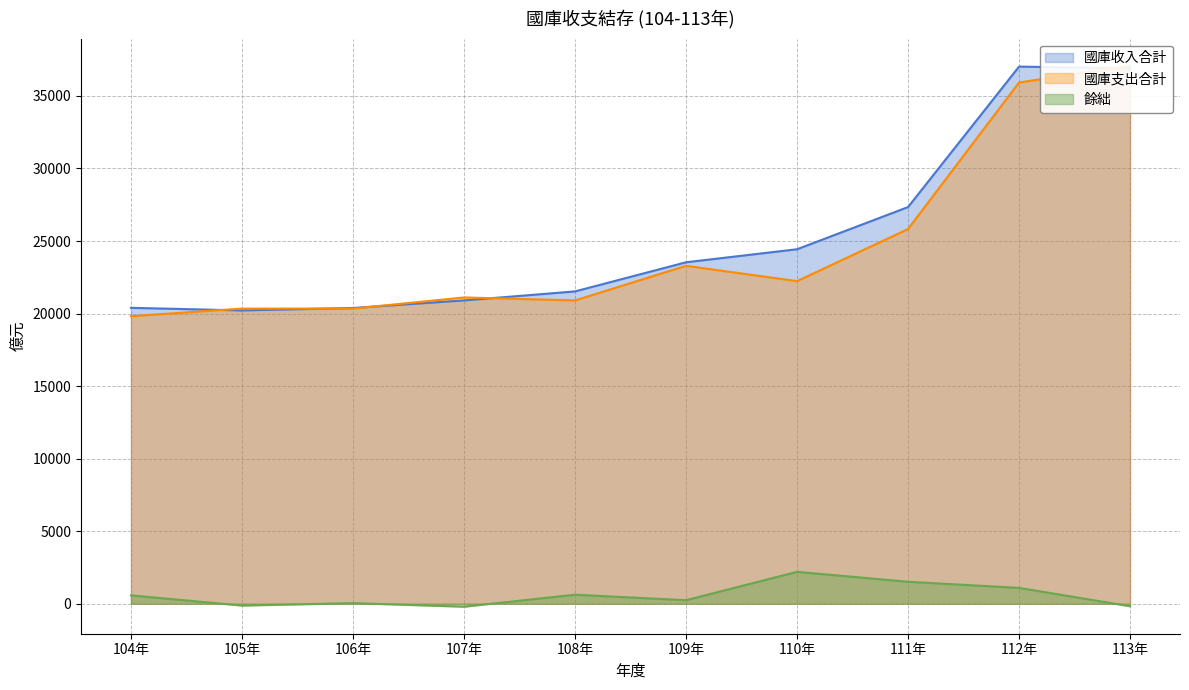

True or false: 國庫支出合計 has a value of 21109 at 107年.

True